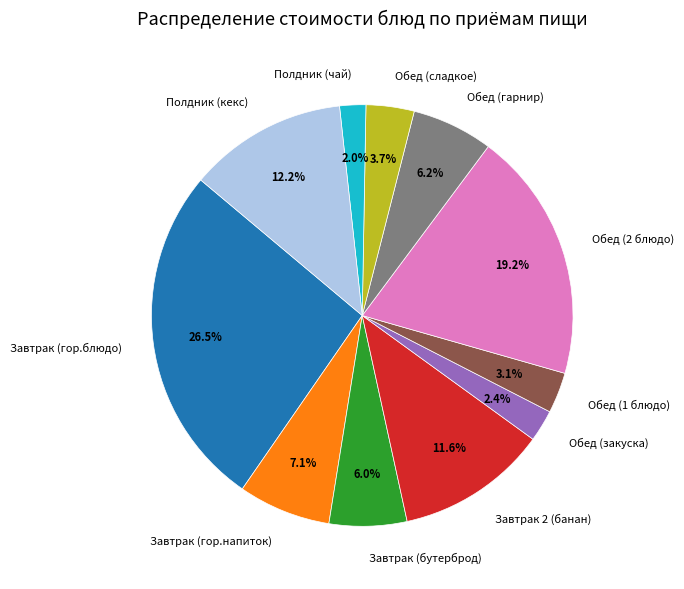

Is there any slice that represents more than half of the pie?

No